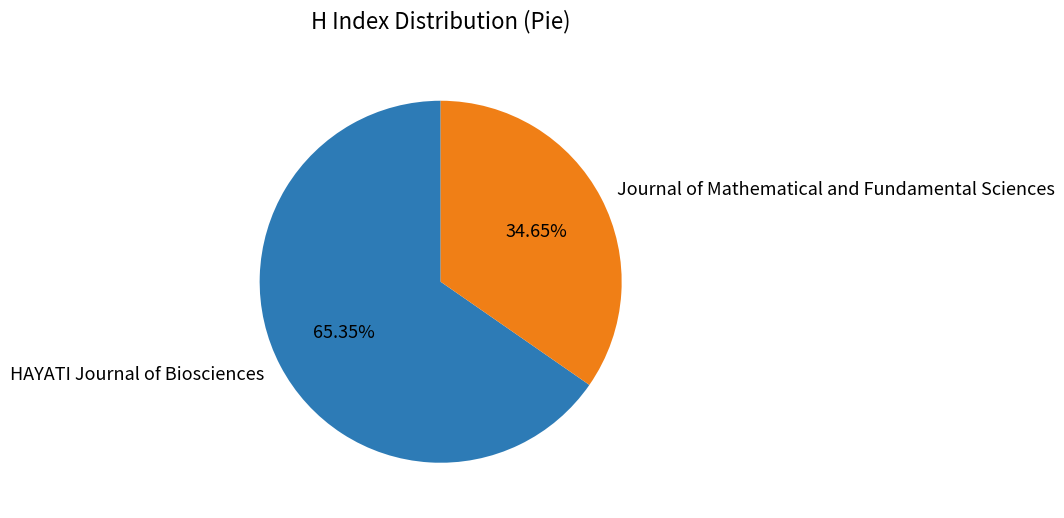

What percentage is NOT represented by Journal of Mathematical and Fundamental Sciences?

65.3%